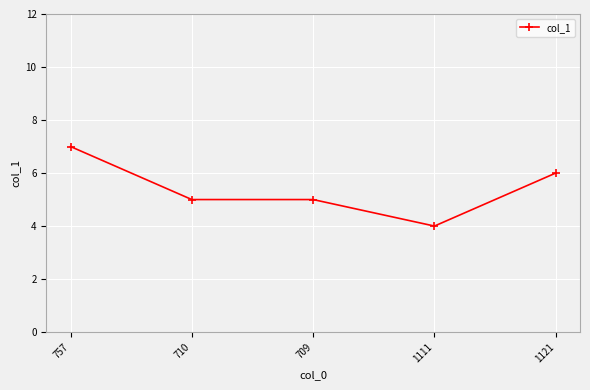

Reading right to left, list all the values displayed in this chart.

1121=6	1111=4	709=5	710=5	757=7